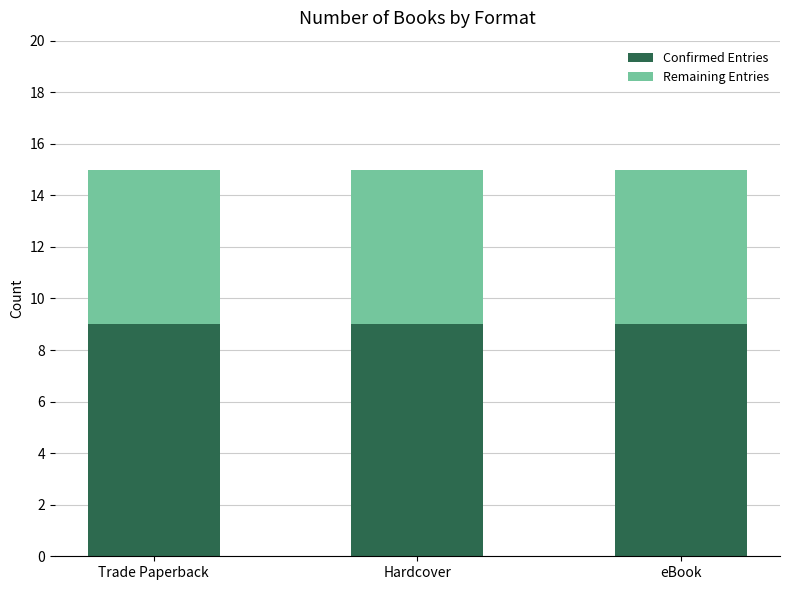

What is the sum of all Confirmed Entries values?

27